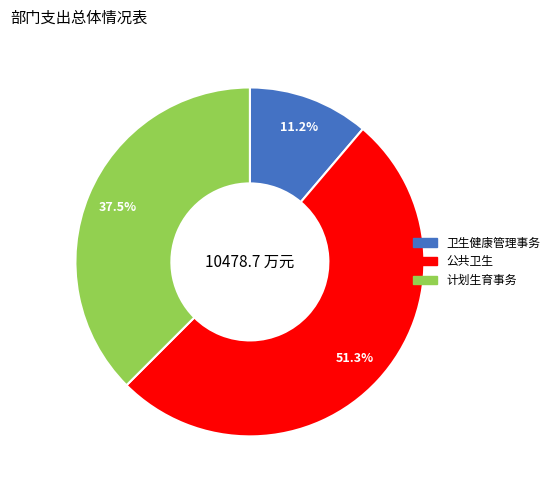

Rank the categories by value from lowest to highest.

卫生健康管理事务, 计划生育事务, 公共卫生